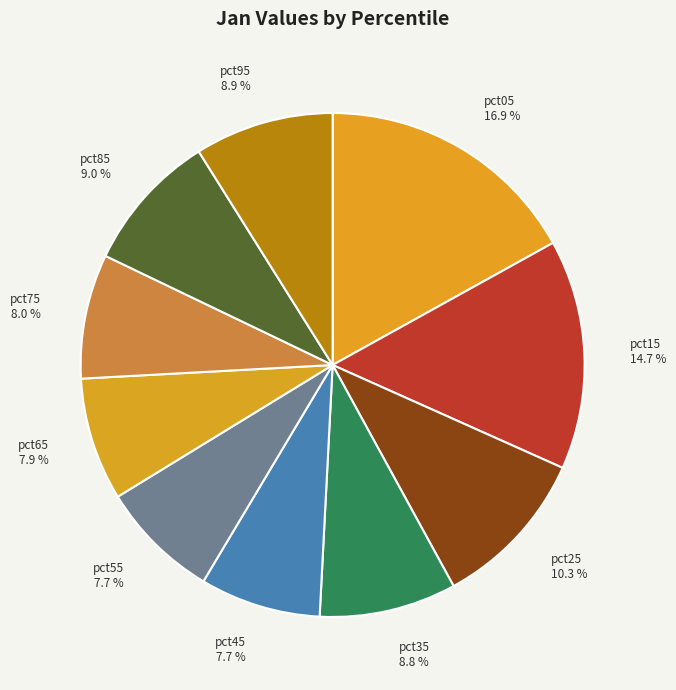

Is there a majority slice in this chart?

No